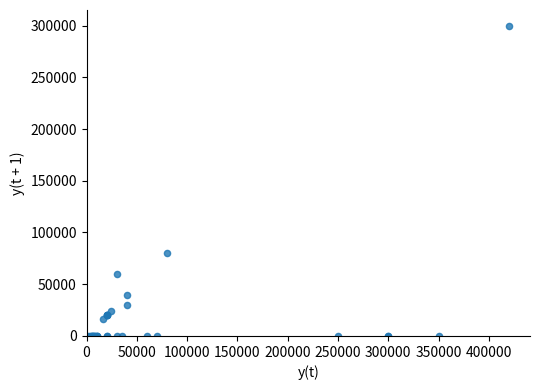

What Y value in the scatter plot is closest to 150000?

80000